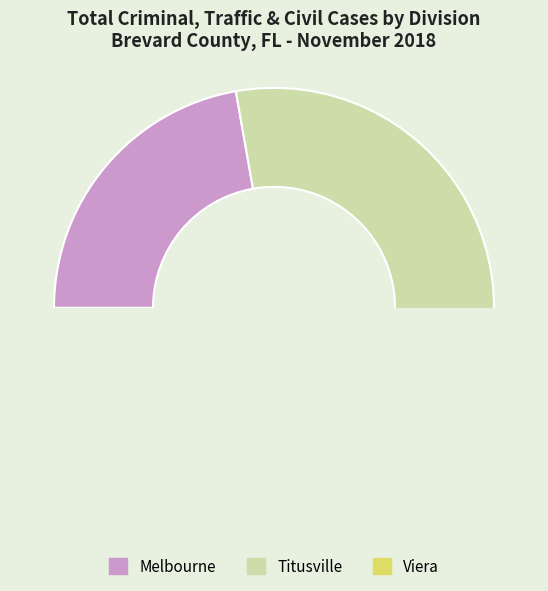

Count the number of slices in the pie.

3